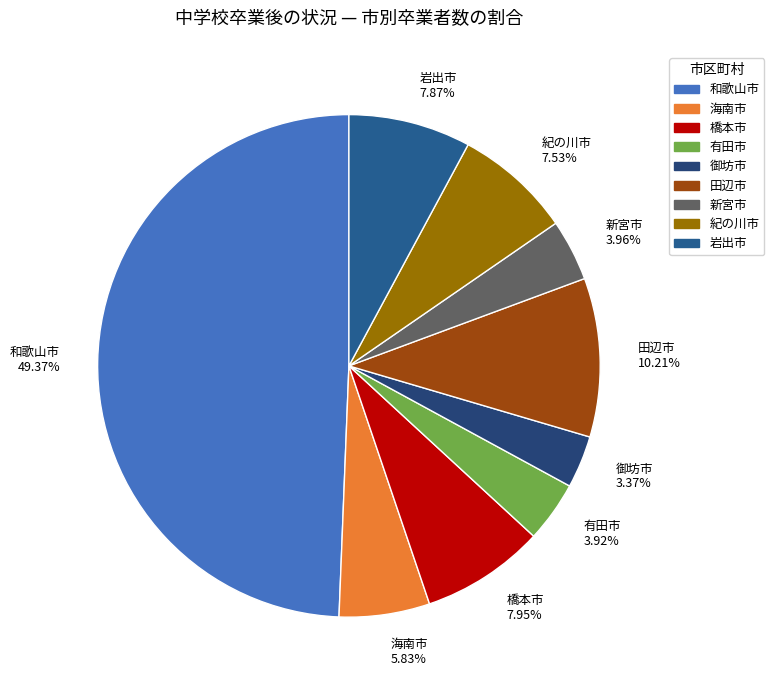

Is the sum of 有田市 and 海南市 greater than half?

No